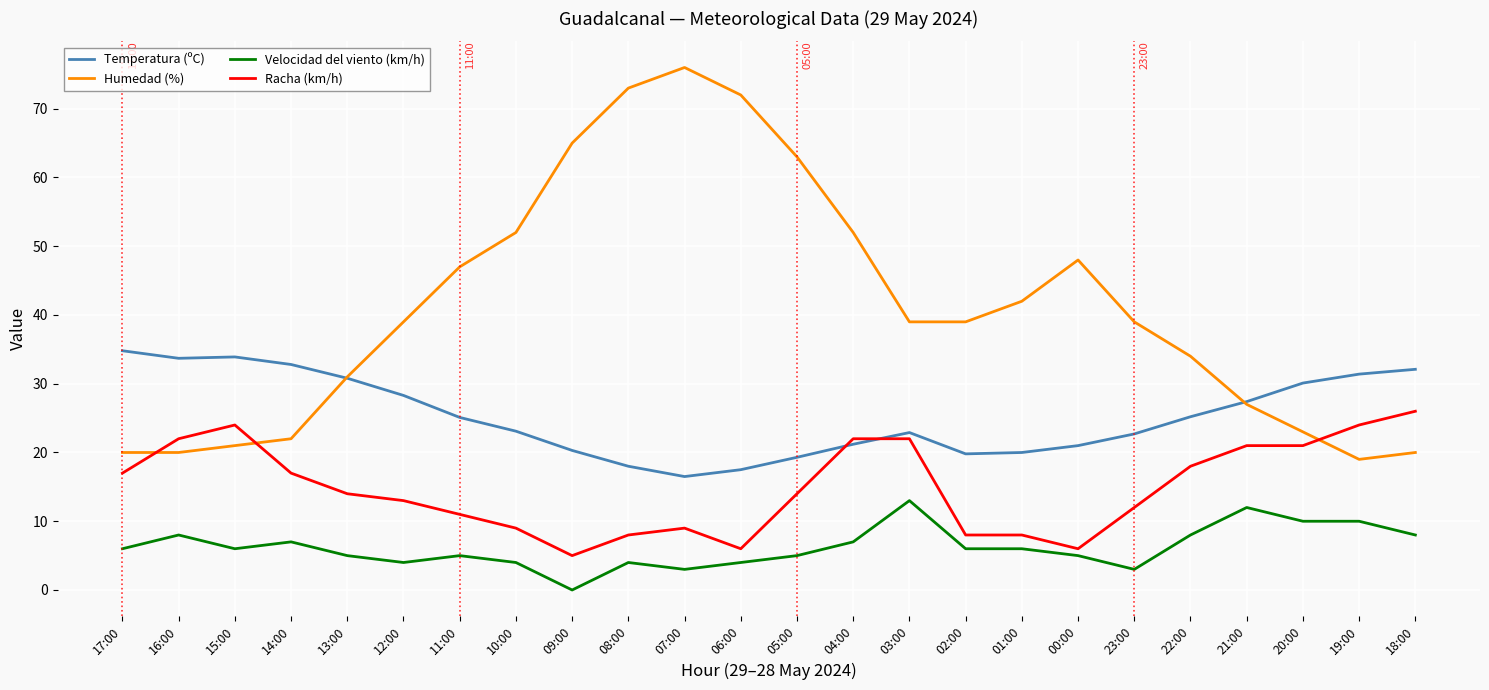

True or false: Humedad (%) and Temperatura (ºC) cross at least once.

True